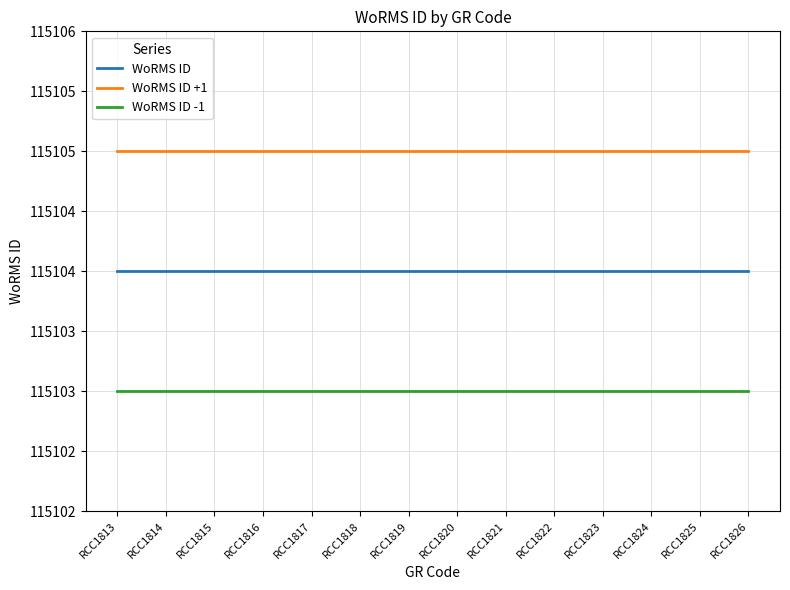

What is the spread (max minus min) of values at RCC1818?

2